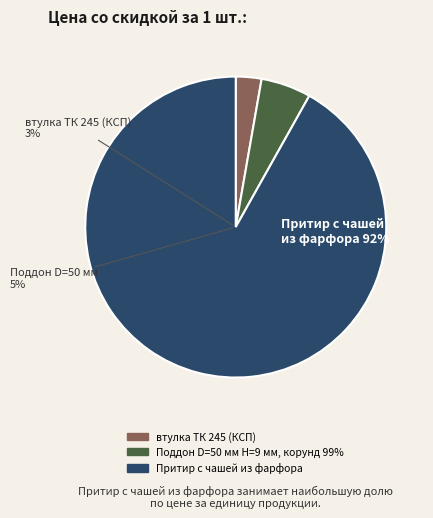

What is the smallest slice in the pie chart?

втулка ТК 245 (КСП)